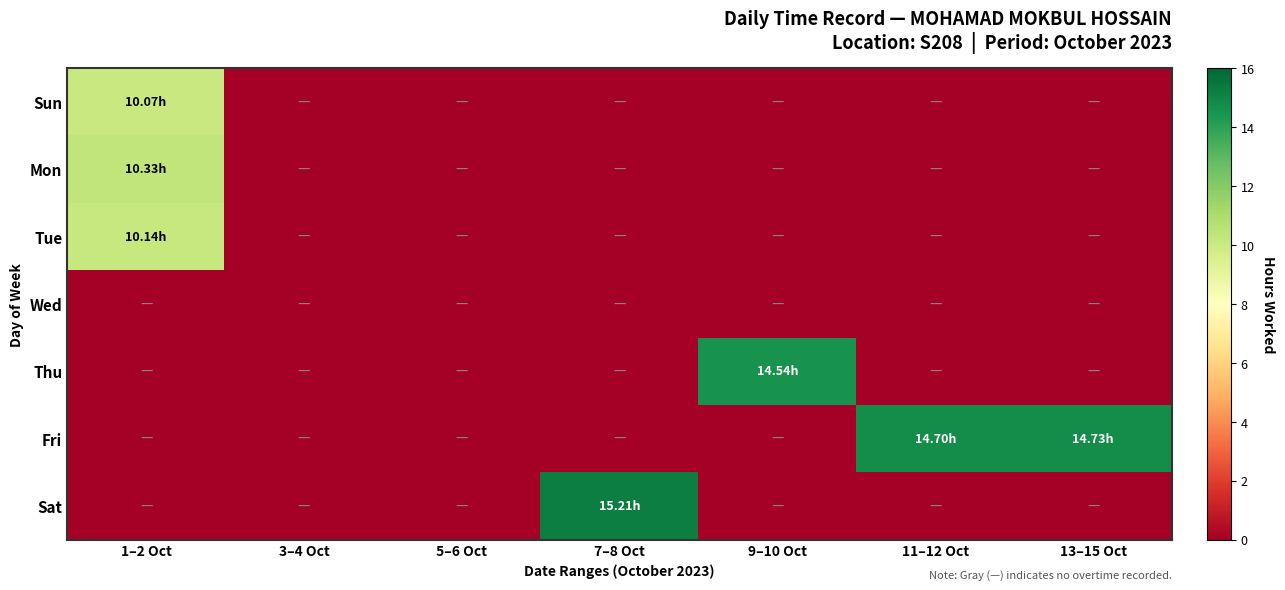

At which category is the sum across all series the highest?

1–2 Oct